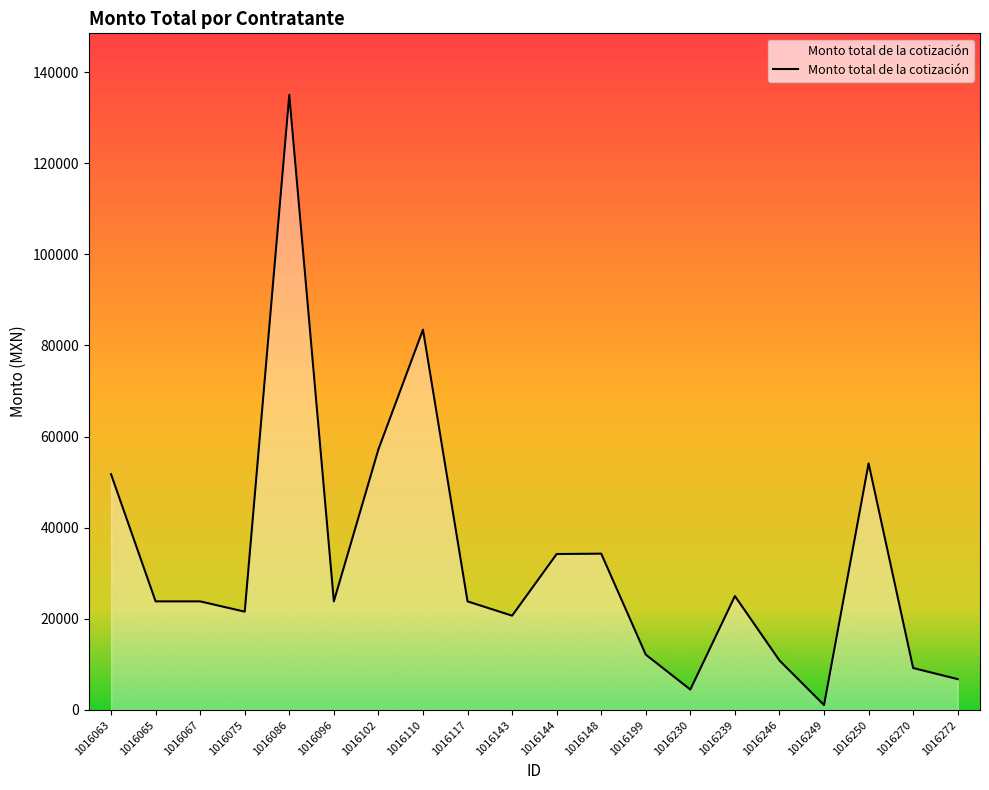

Between 1016096 and 1016272, which is larger?

1016096